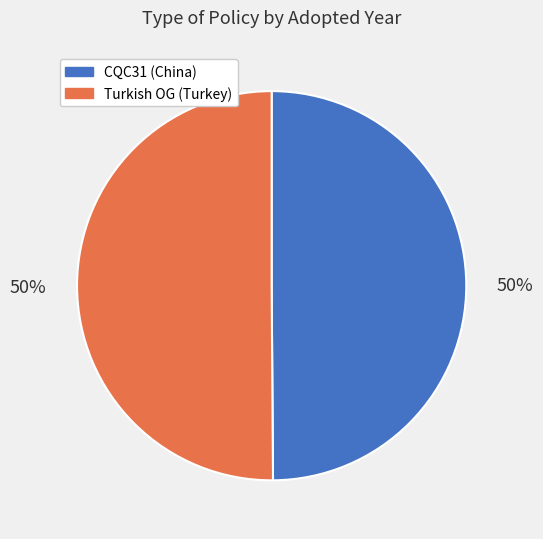

To the nearest percent, what is the average slice percentage?

50%